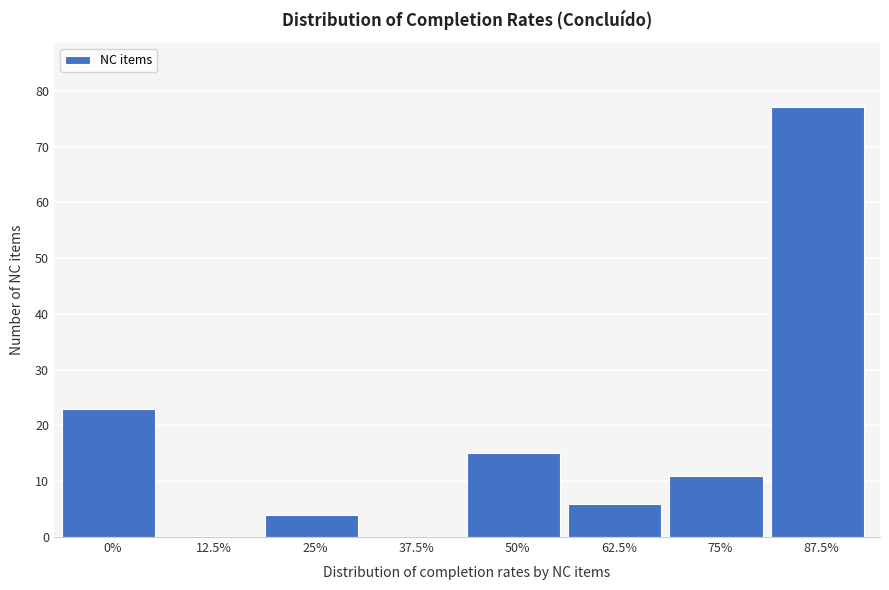

Reading right to left, what are all the values shown in this chart?

87.5%=77	75%=11	62.5%=6	50%=15	37.5%=0	25%=4	12.5%=0	0%=23